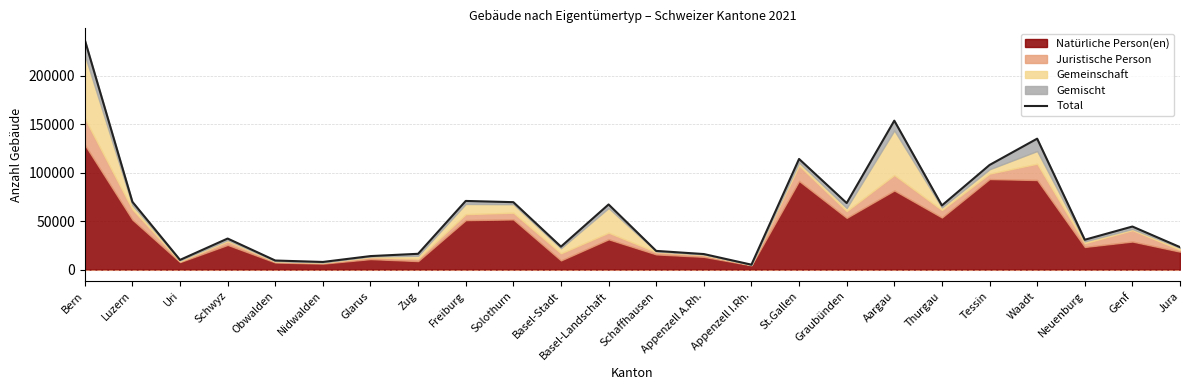

List the labels in order of value, largest first.

Bern, Aargau, Waadt, St.Gallen, Tessin, Freiburg, Luzern, Solothurn, Graubünden, Basel-Landschaft, Thurgau, Genf, Schwyz, Neuenburg, Basel-Stadt, Jura, Schaffhausen, Zug, Appenzell A.Rh., Glarus, Uri, Obwalden, Nidwalden, Appenzell I.Rh.